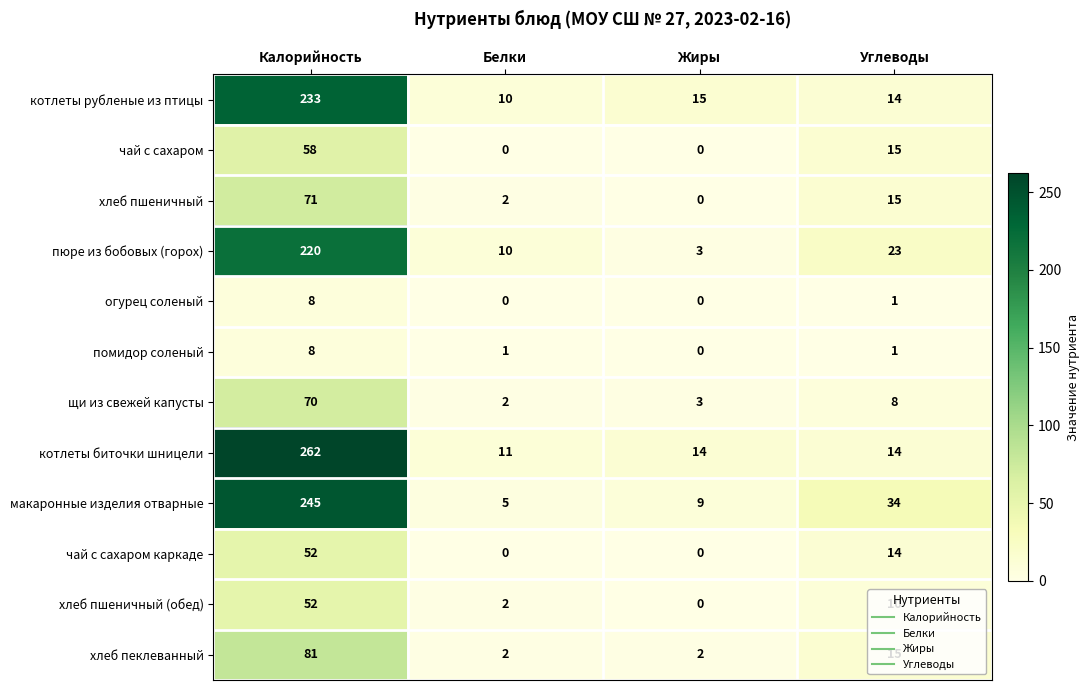

Where does the пюре из бобовых (горох) series first go above 23?

Калорийность